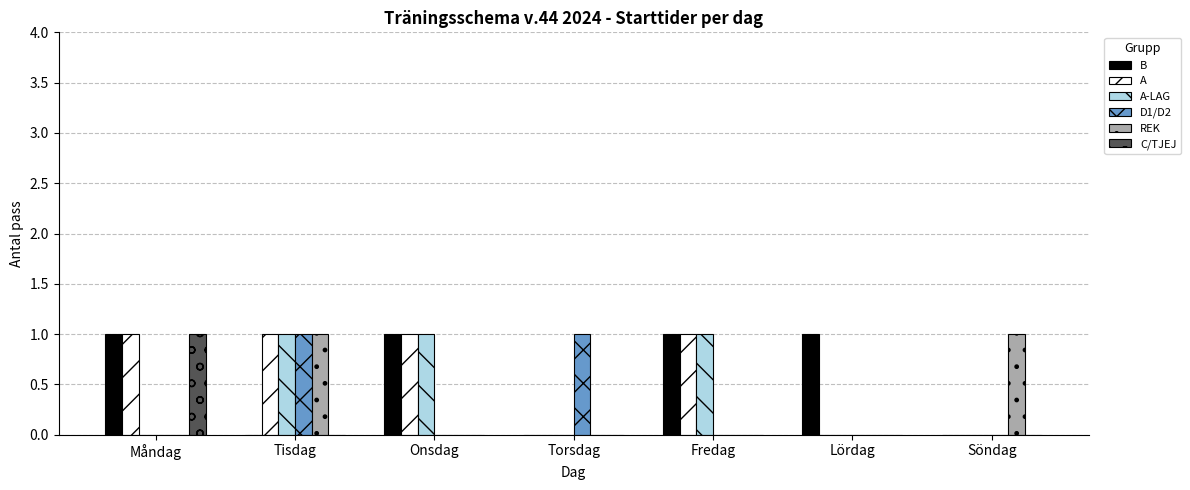

How many A values are between 0 and 1?

7